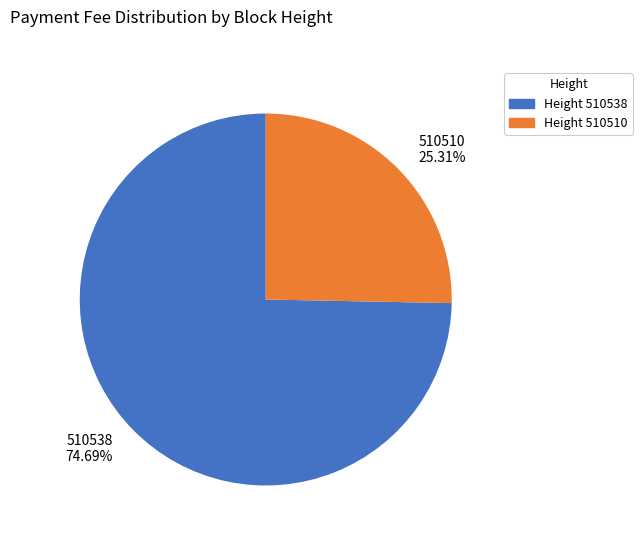

Between 510510 25.31% and 510538 74.69%, which is larger?

510538 74.69%